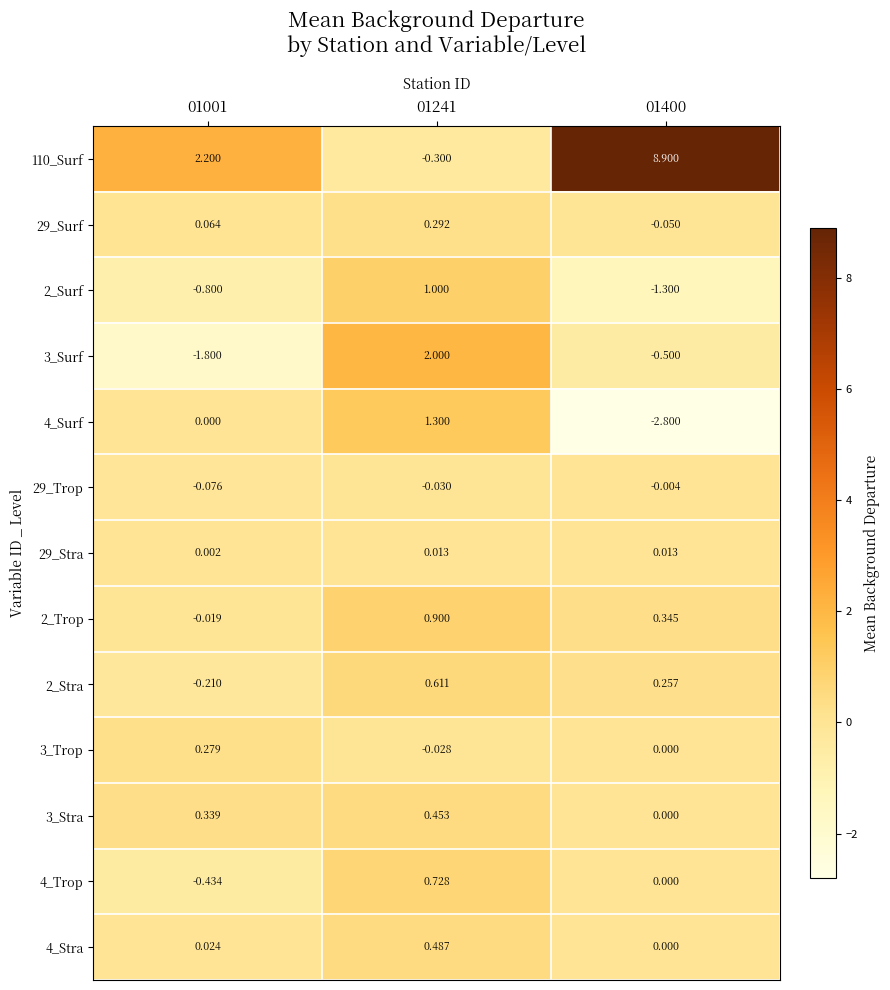

What is the total value across all series at 01241?

7.4